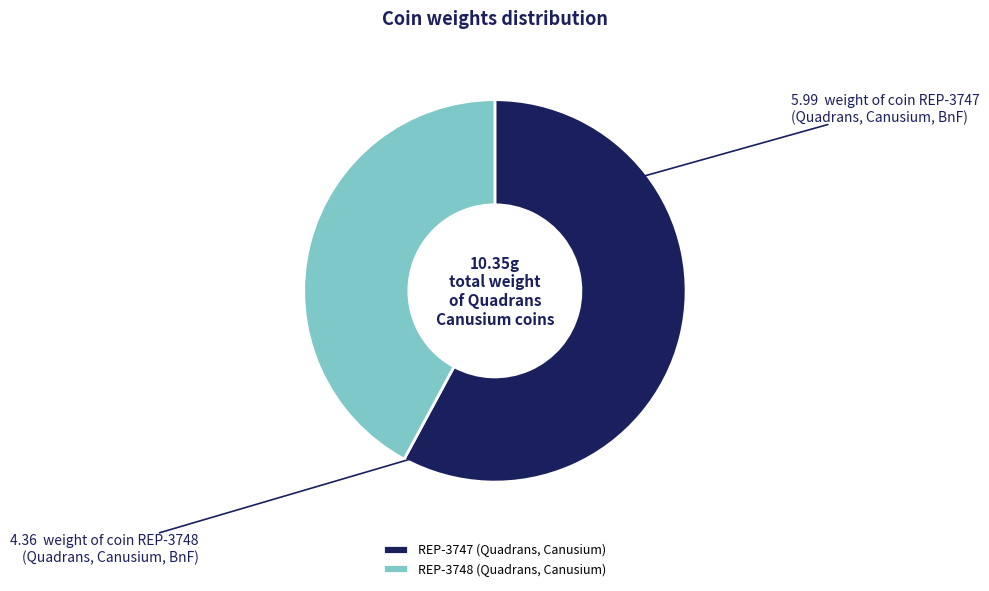

True or false: REP-3748 (Quadrans, Canusium) accounts for 42% of the total.

True